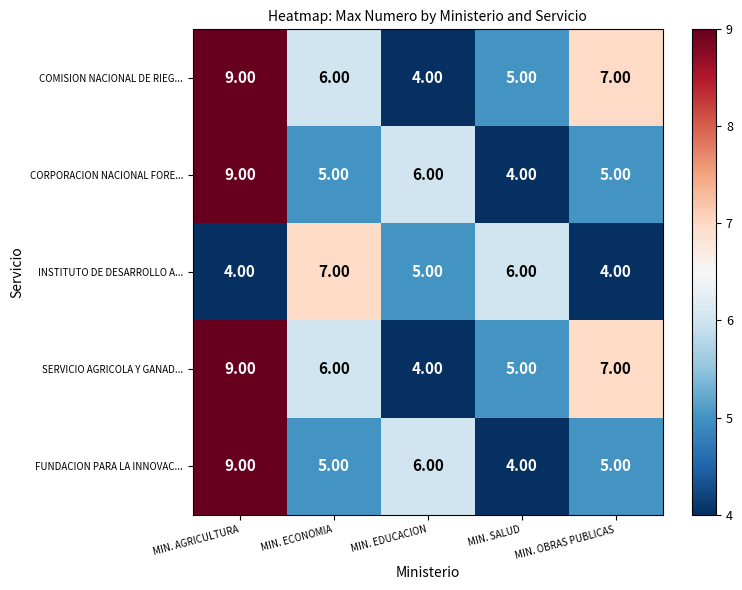

What is the difference between the highest and lowest values at MIN. AGRICULTURA?

5